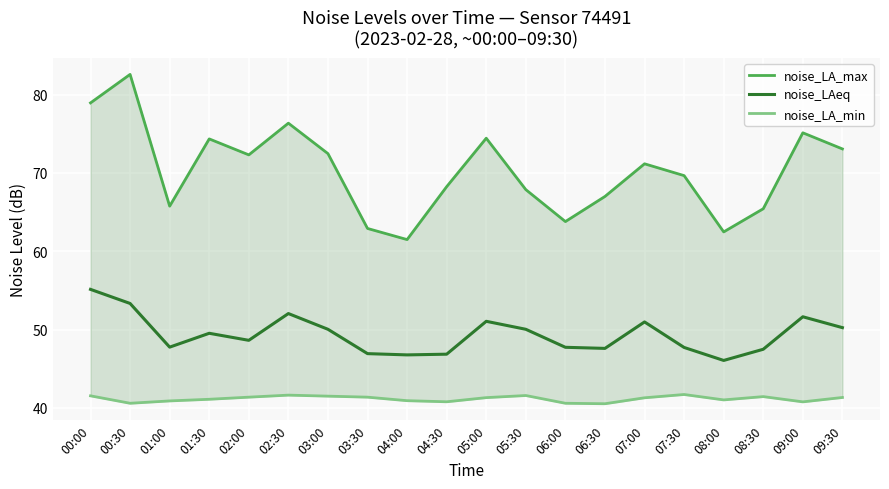

At which category does noise_LA_max reach its first local valley?

01:00